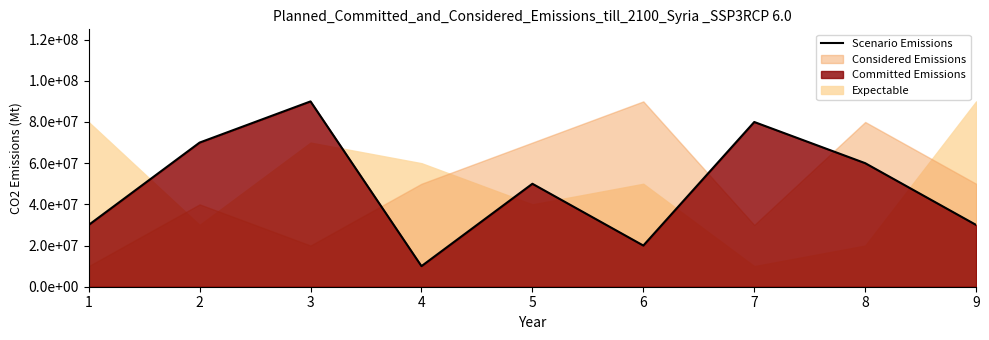

The value at 3 is 90000000. True or false?

True